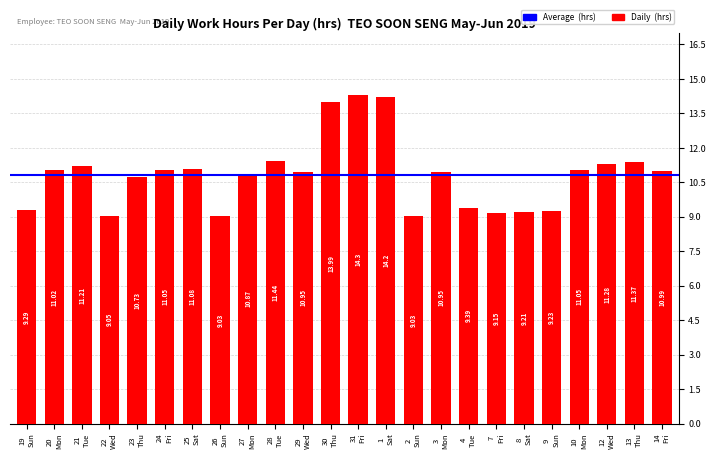

What is the difference between the second highest and second lowest values?

5.2